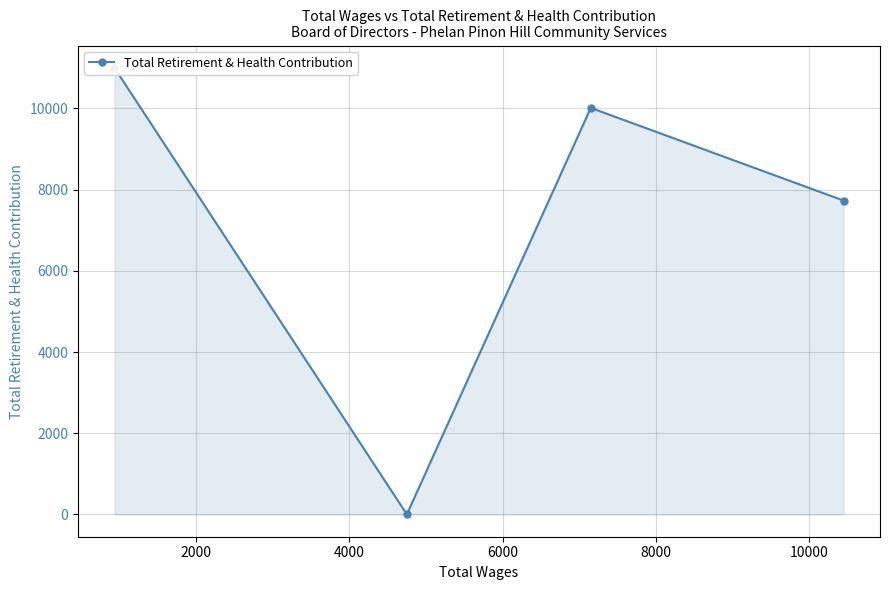

How many series are shown in this chart?

1